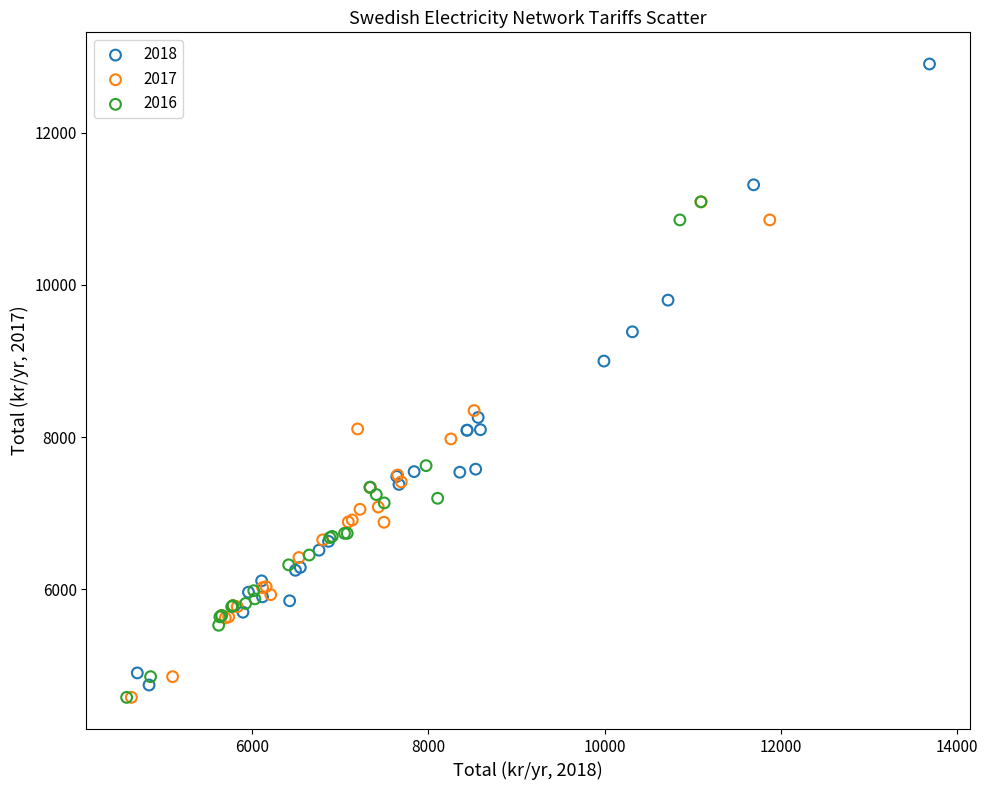

Which series contains the highest Y value?

2018